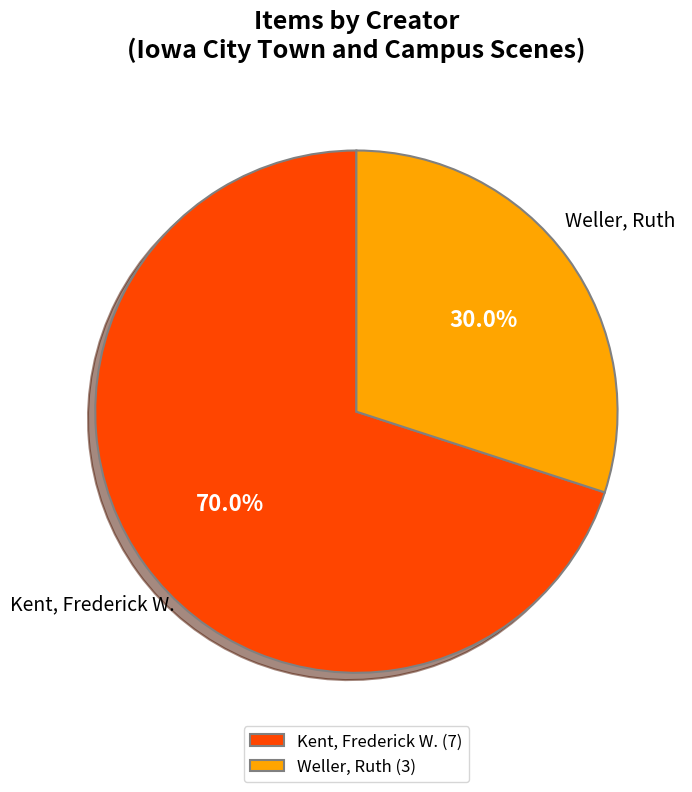

What is the total percentage of Weller, Ruth (3) and Kent, Frederick W. (7)?

100.0%